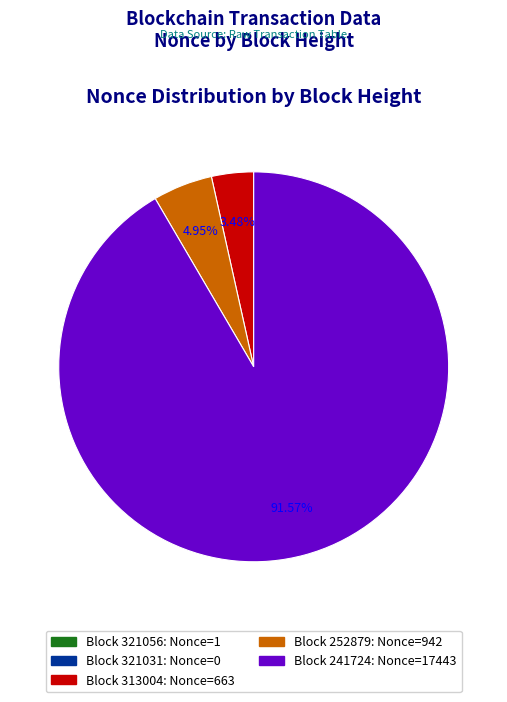

Is there any slice that represents more than half of the pie?

Yes